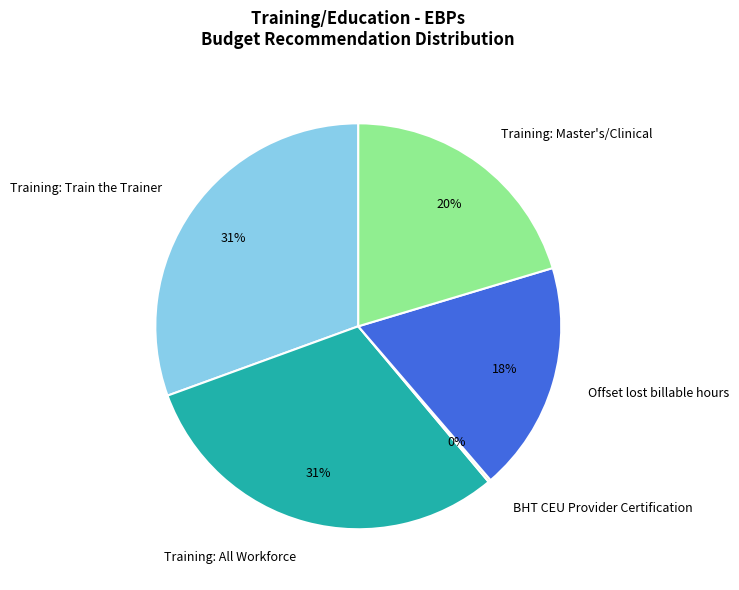

Between Offset lost billable hours and Training: Master's/Clinical, which is larger?

Training: Master's/Clinical